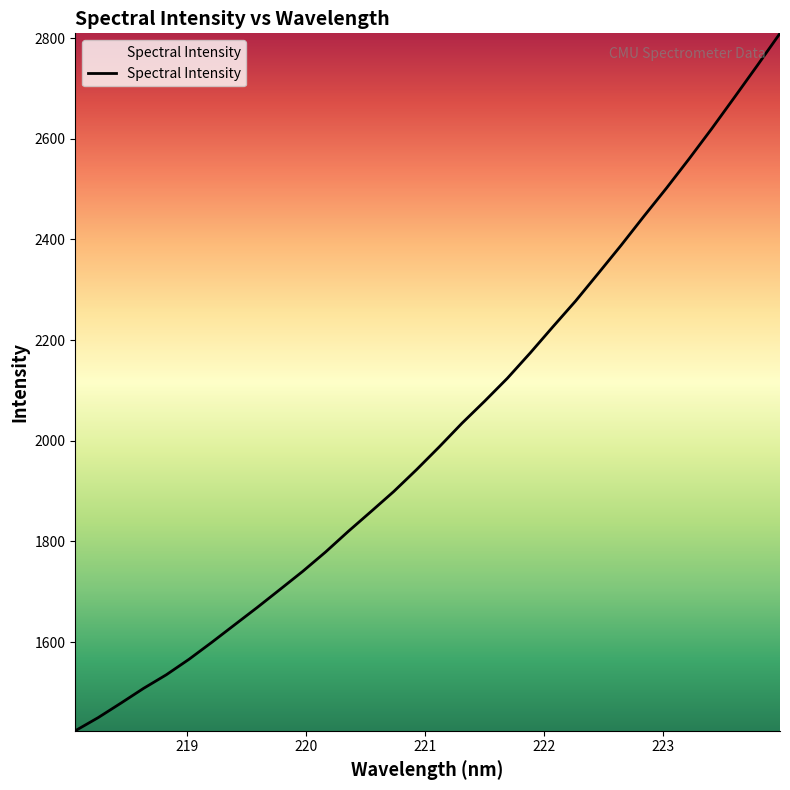

What is the smallest value displayed?

1424.0